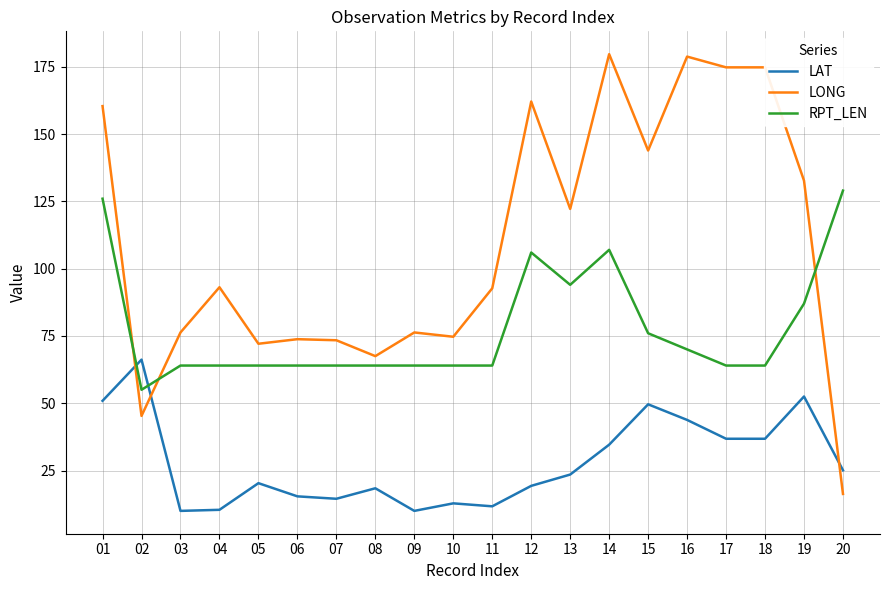

Is it true that LONG equals 178.8 at 16?

True